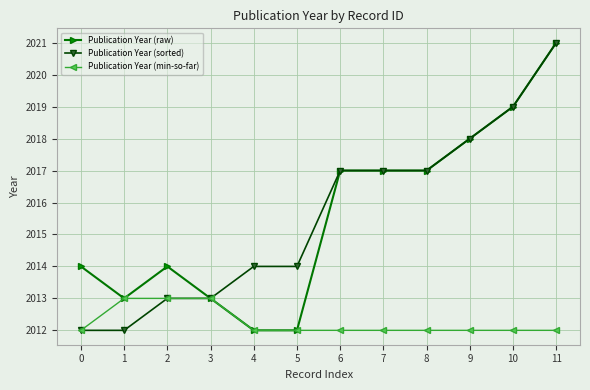

The value of Publication Year (sorted) at 2 is 571. True or false?

False